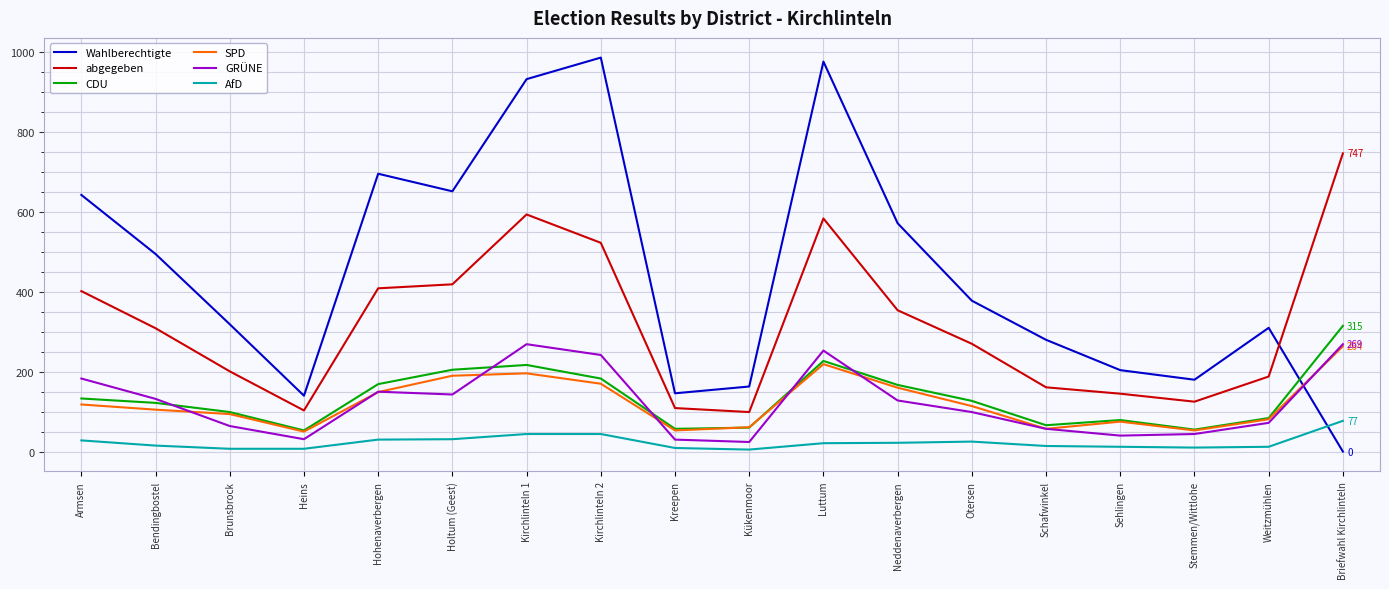

True or false: SPD and abgegeben cross at least once.

False